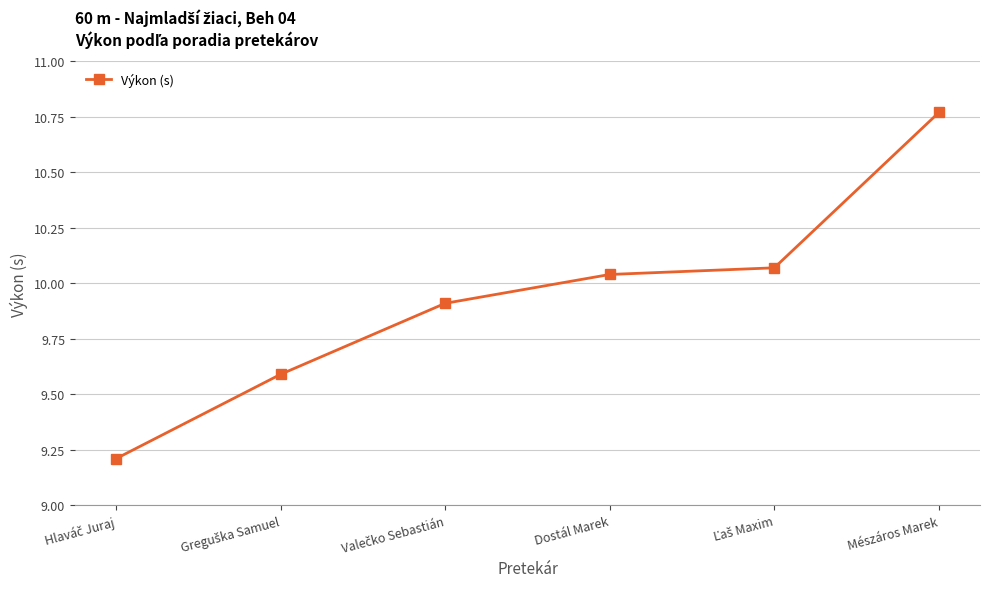

At which category does the chart reach its peak across all series?

Mészáros Marek